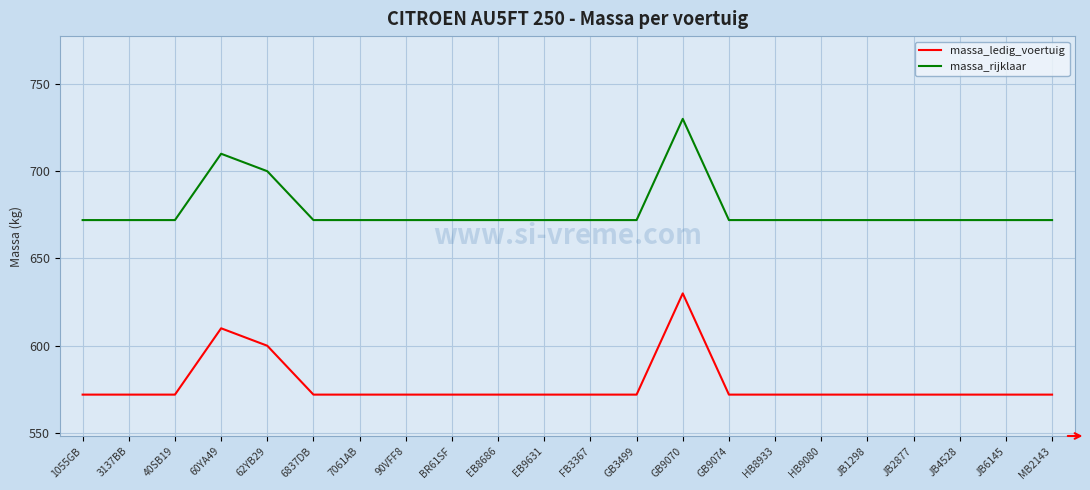

What position from the left is 62YB29?

5